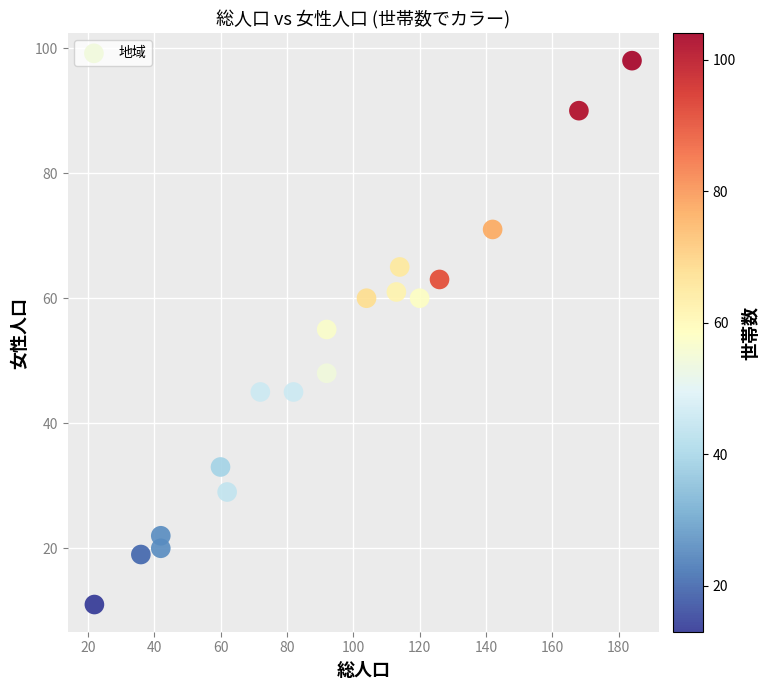

What is the range of Y values (max minus min)?

87